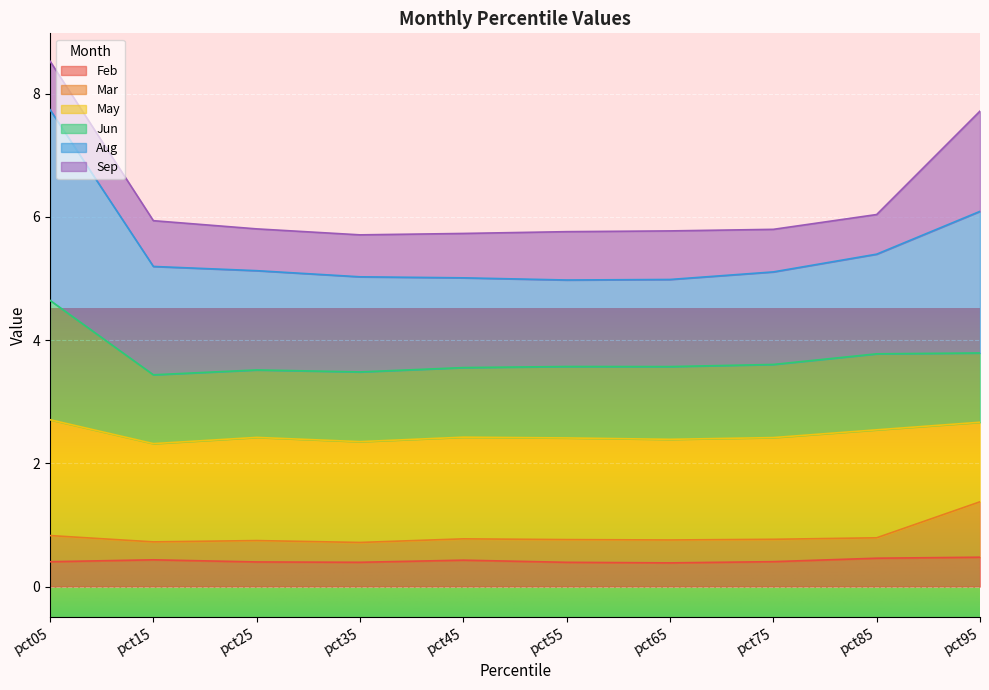

What value does the Aug series have at pct45?

5.0